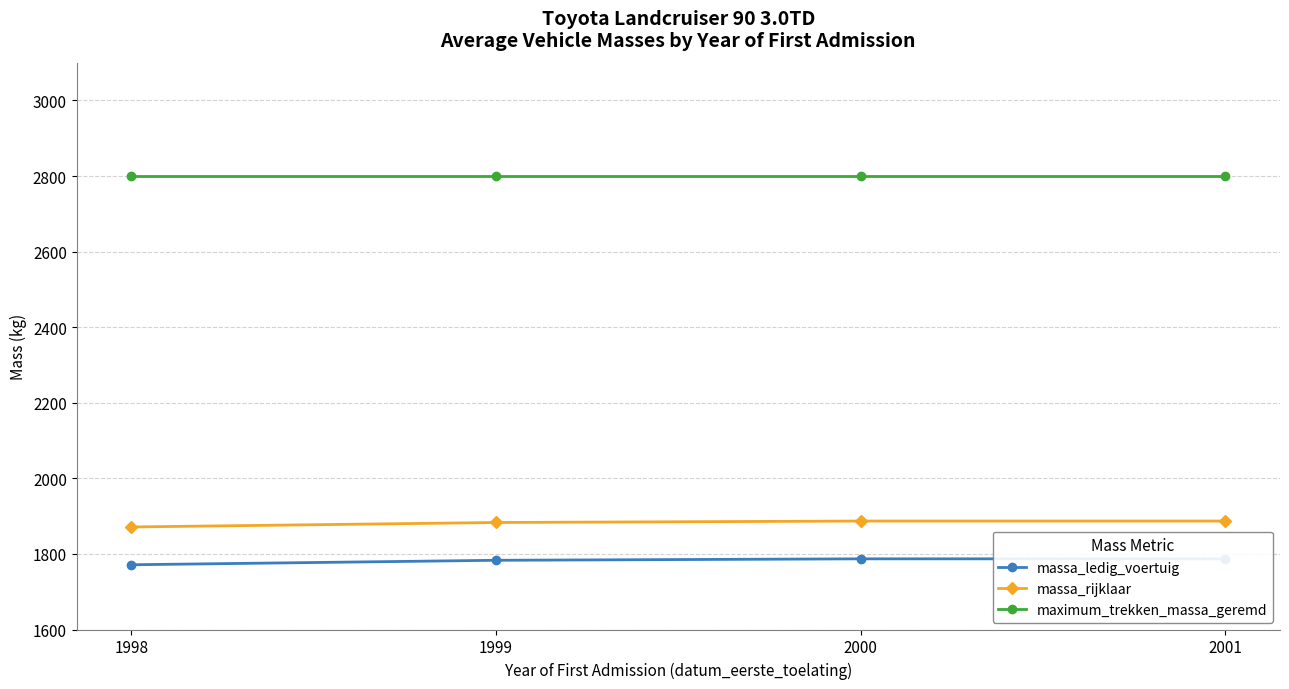

Rank the categories by massa_rijklaar value from highest to lowest.

2000, 2001, 1999, 1998